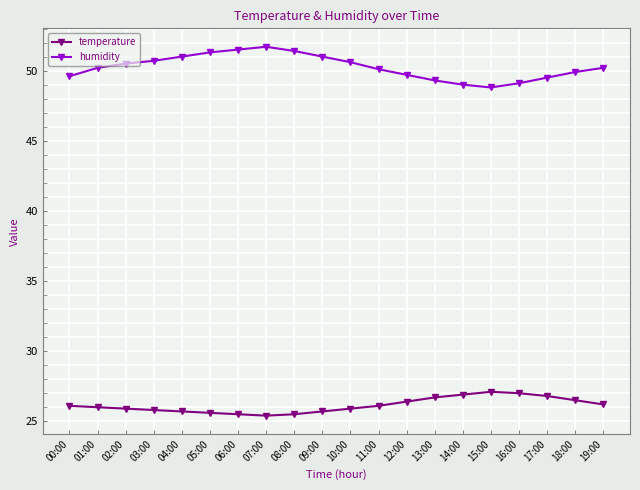

The temperature series shows 26.5 at 18:00. True or false?

True